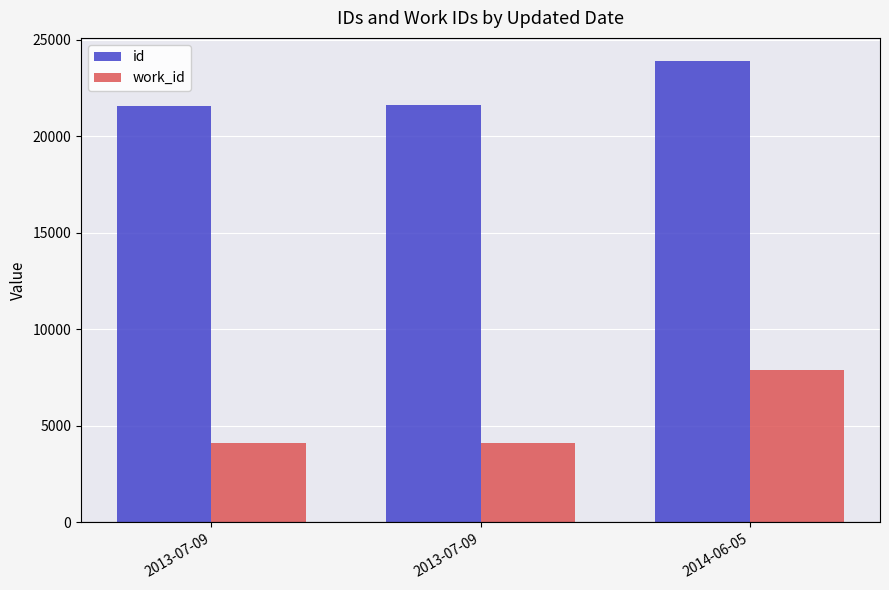

How many groups of bars are there?

3